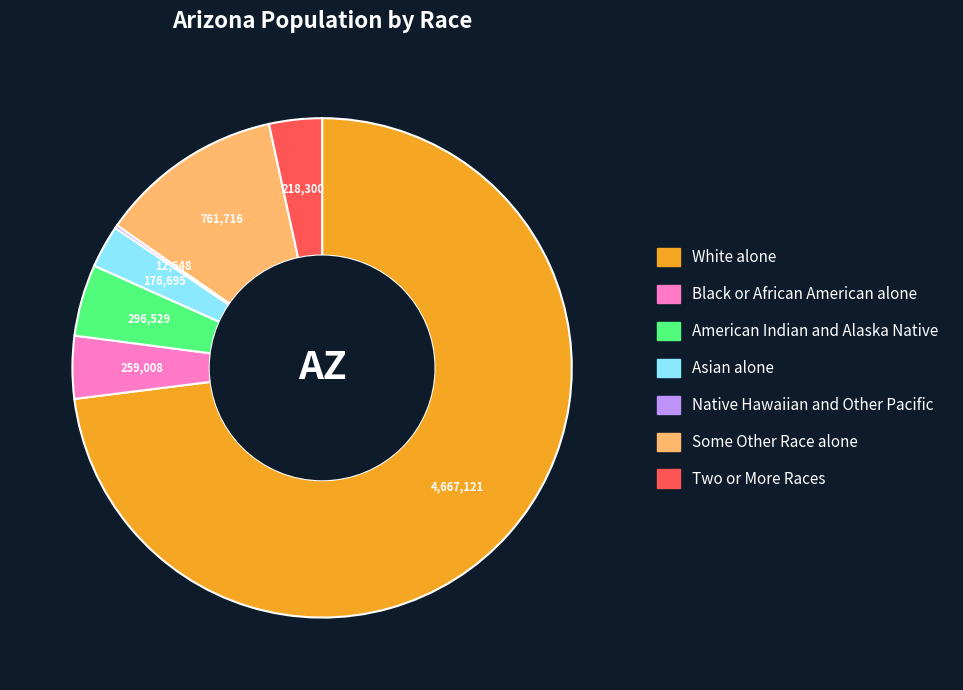

Which category has the biggest portion of the pie?

White alone